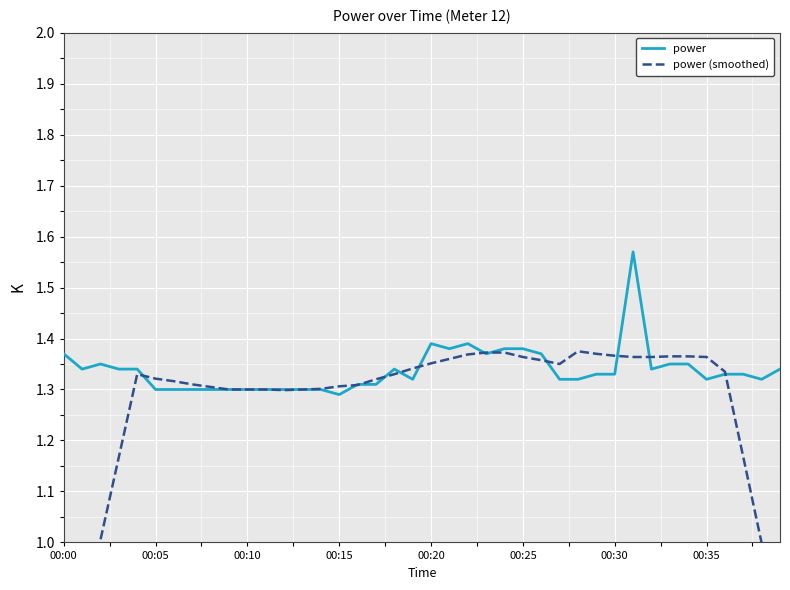

Is it true that power equals 1.9 at 00:10?

False